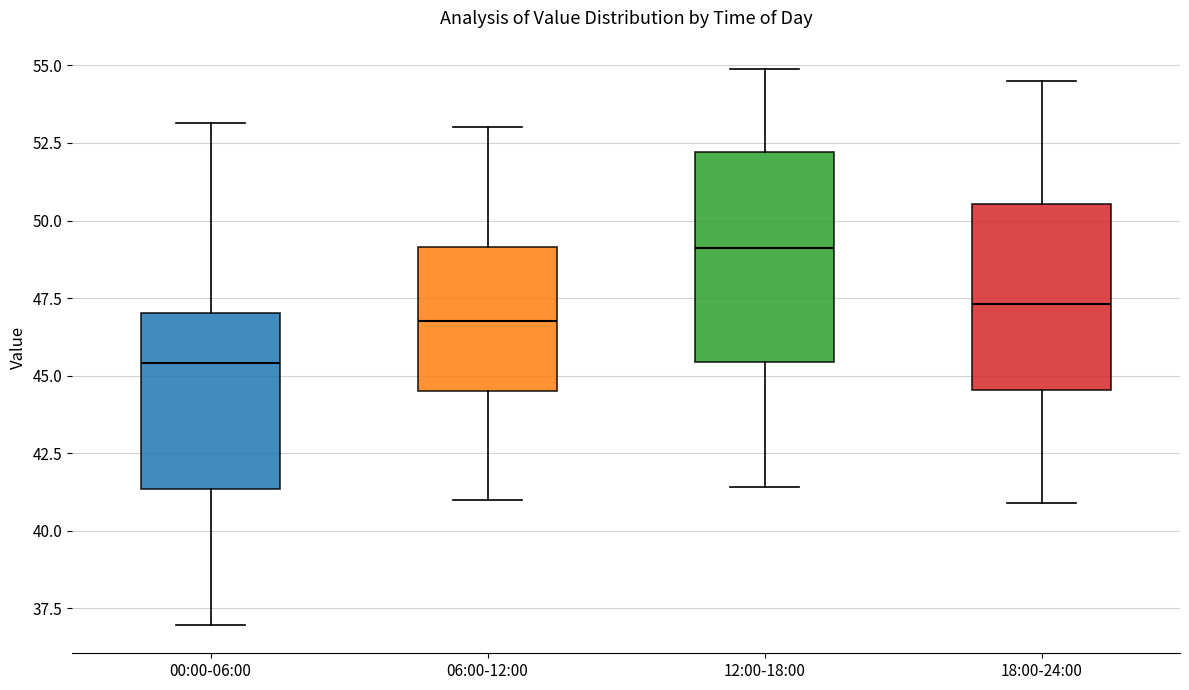

Reading left to right, read every box against the y-axis: the position of its median line, the range the box covers, and the ends of its whiskers. The values are not printed on the chart, so give them approximately, as read against the axis.

00:00-06:00: median 45.5, box 41.5 to 47.0, whiskers 37.0 to 53.0
06:00-12:00: median 47.0, box 44.5 to 49.0, whiskers 41.0 to 53.0
12:00-18:00: median 49.0, box 45.5 to 52.0, whiskers 41.5 to 55.0
18:00-24:00: median 47.5, box 44.5 to 50.5, whiskers 41.0 to 54.5